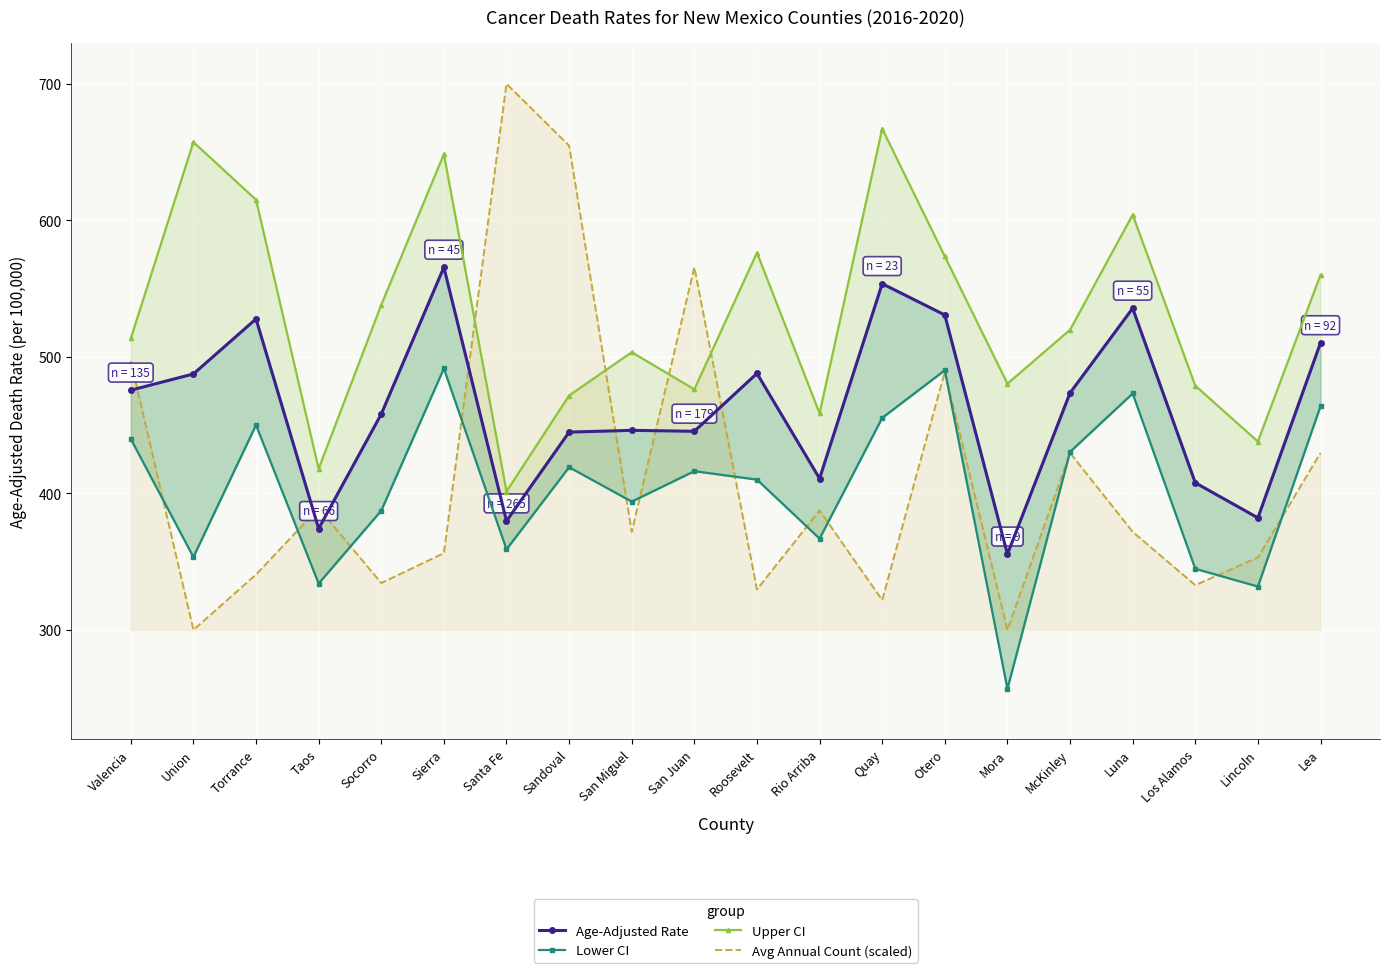

How many interior local valleys does the Lower CI series have?

7